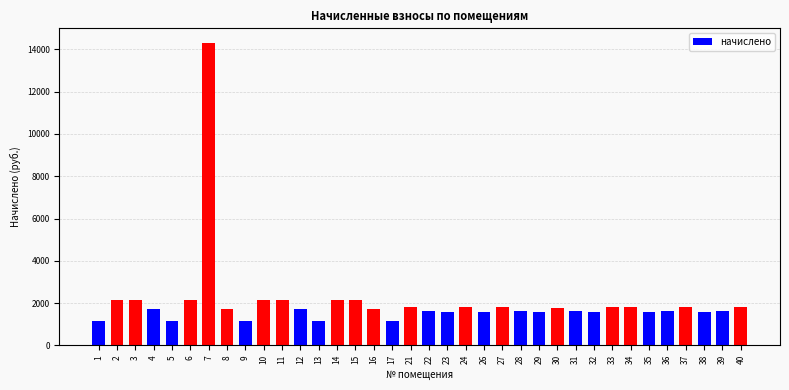

Is it true that the value at 2 is 2156.9?

True